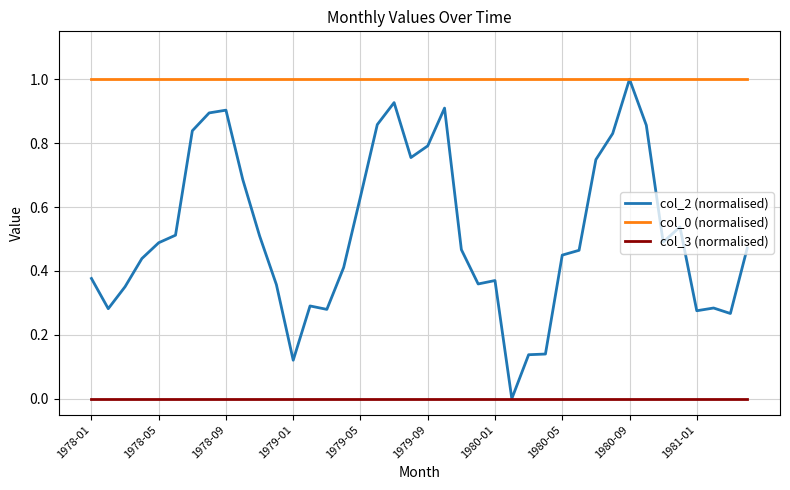

What is the greatest value displayed?

1.0